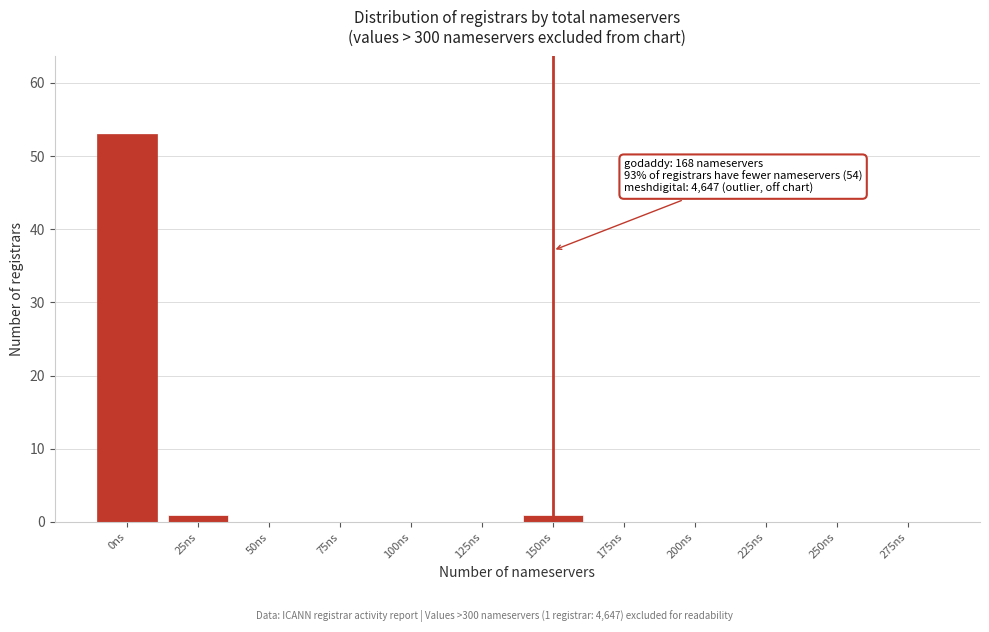

Reading left to right, list all the values displayed in this chart.

0ns=53	25ns=1	50ns=0	75ns=0	100ns=0	125ns=0	150ns=1	175ns=0	200ns=0	225ns=0	250ns=0	275ns=0